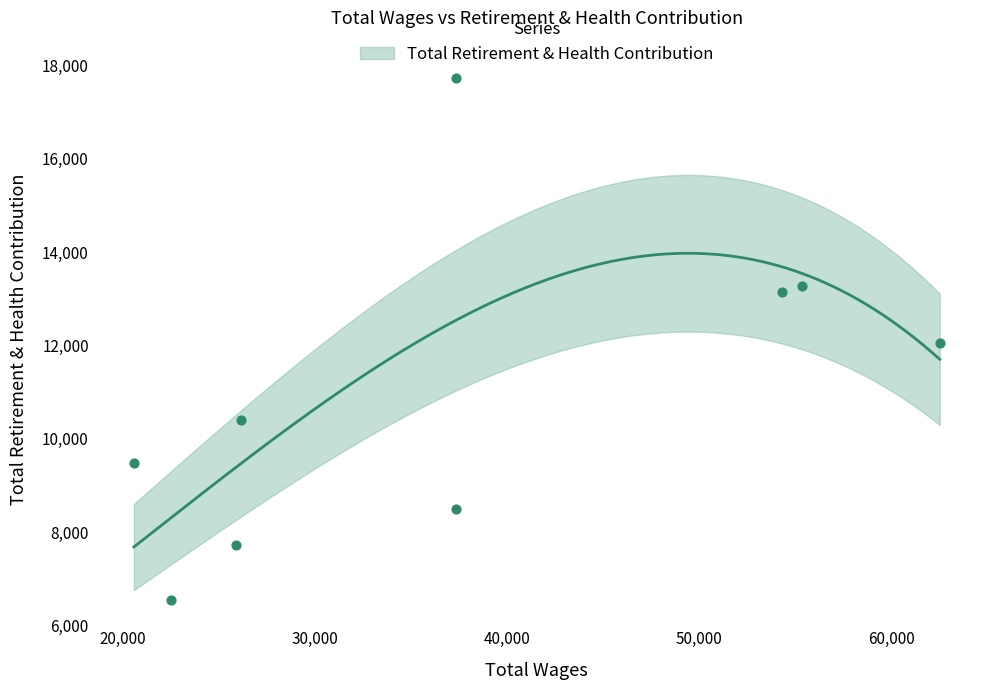

What is the ratio of the value at 37335 to the value at 62533?

0.7